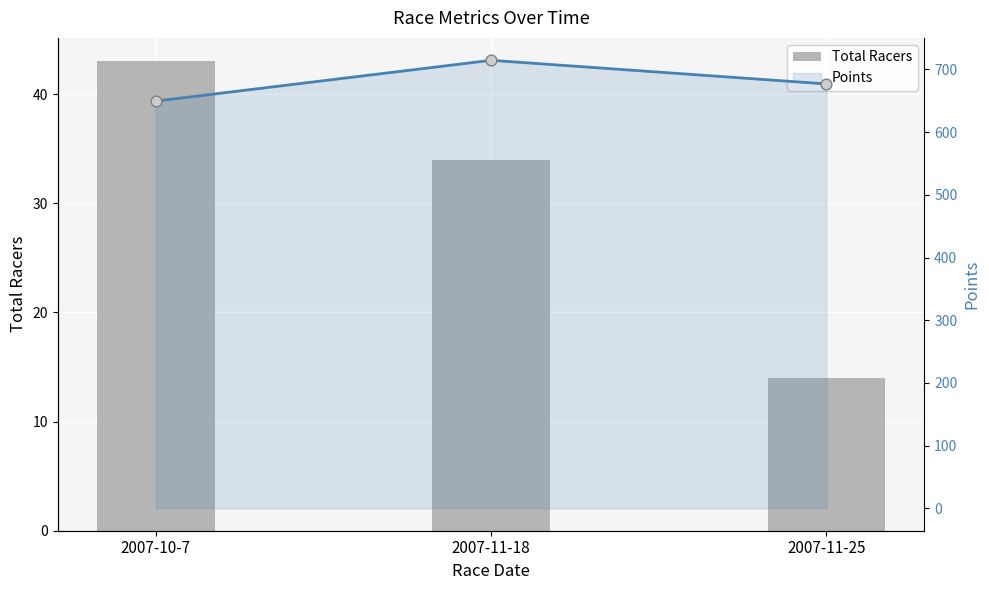

Which series reaches the minimum Y coordinate?

Total Racers